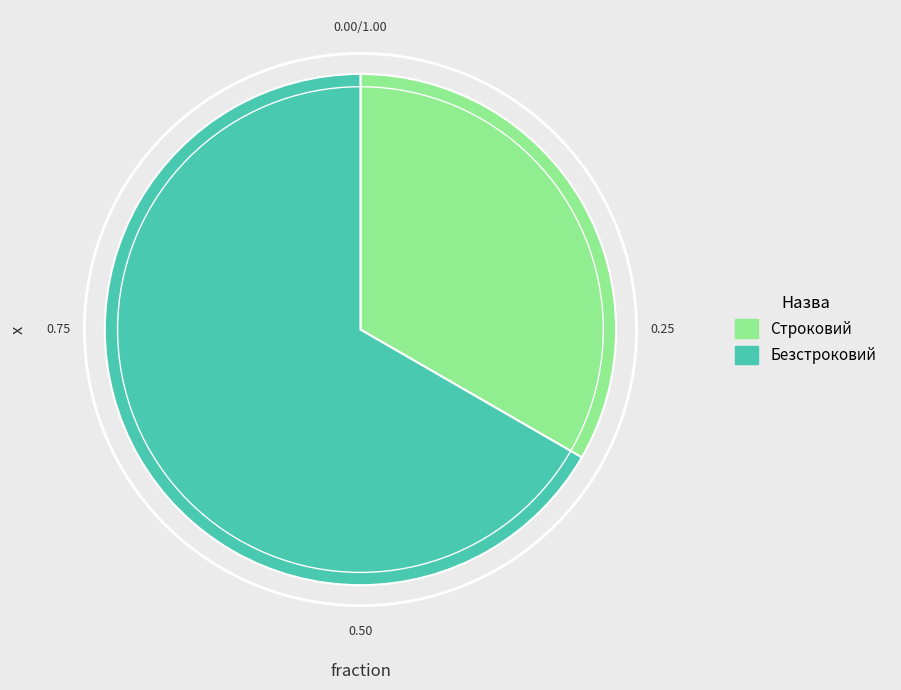

What is the largest slice in the pie chart?

Безстроковий